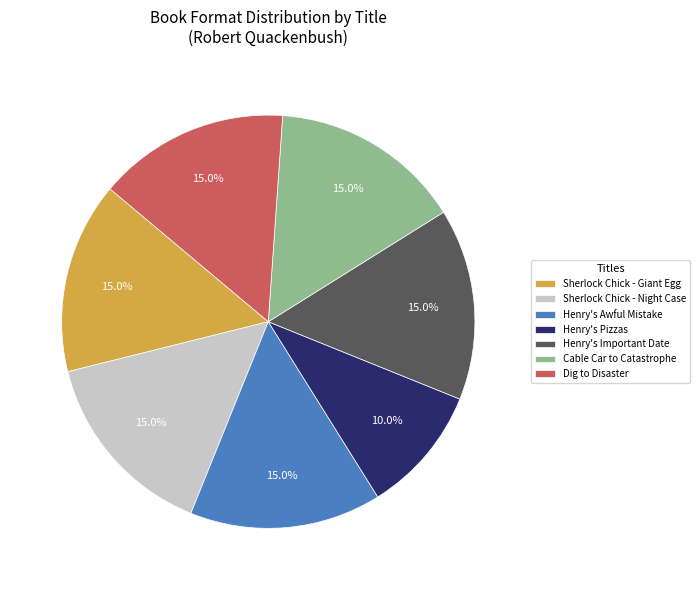

The Cable Car to Catastrophe slice represents 15% of the pie. True or false?

True